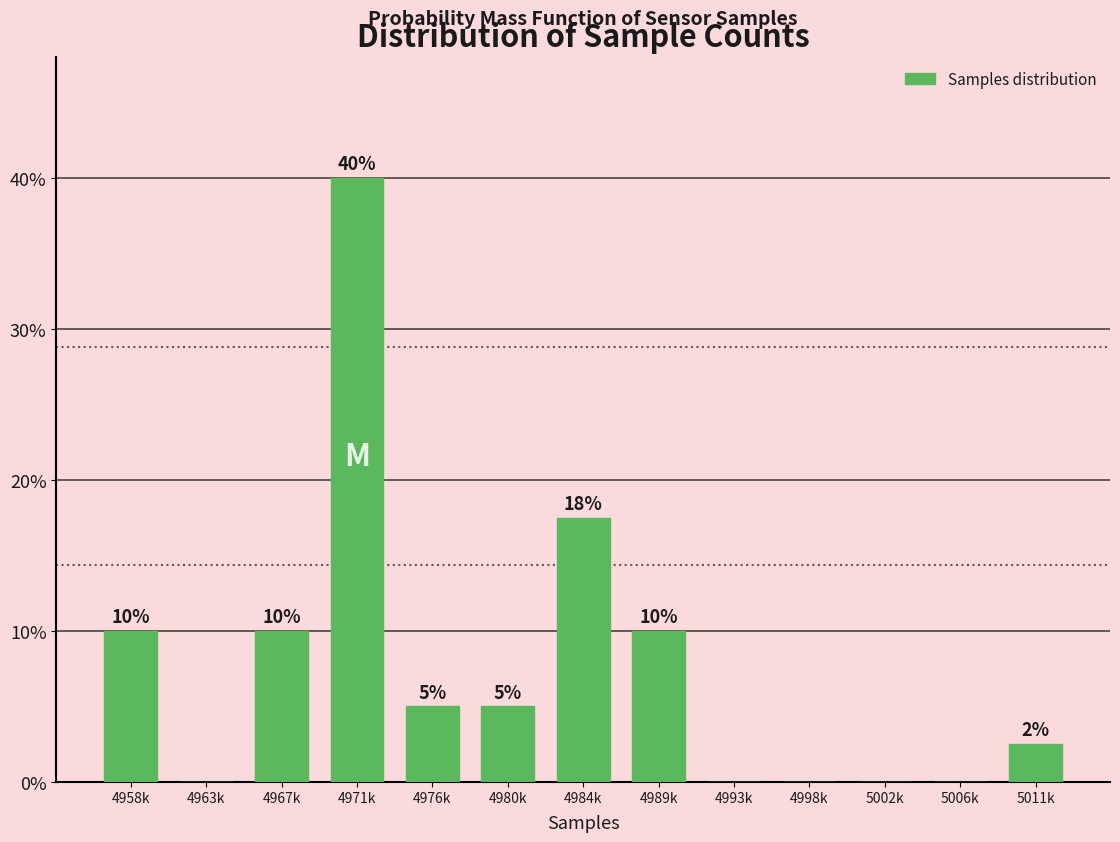

Where is the data nearest to the value 20?

4984k